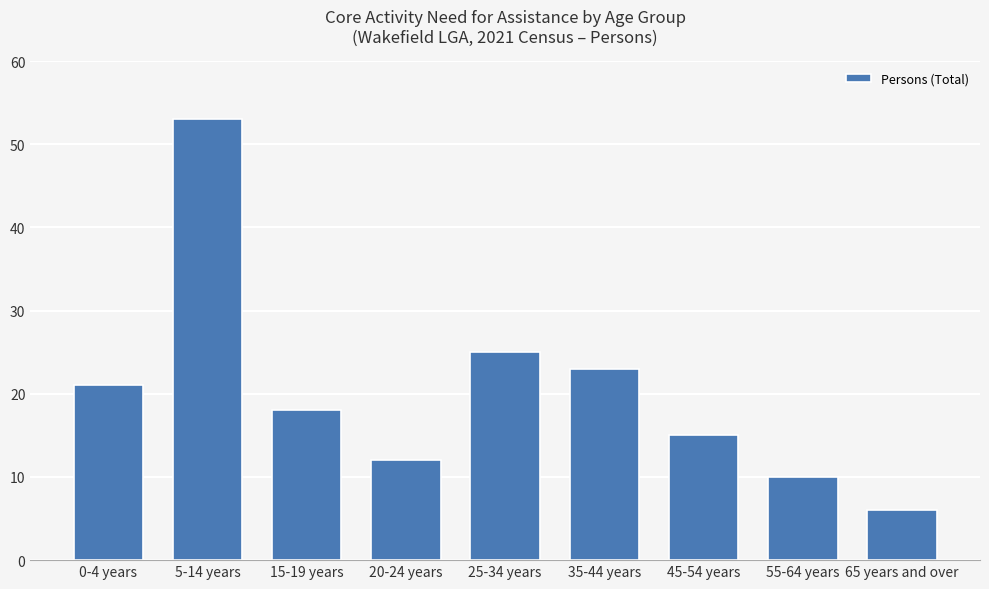

Reading left to right, extract all data points from this chart.

21	53	18	12	25	23	15	10	6